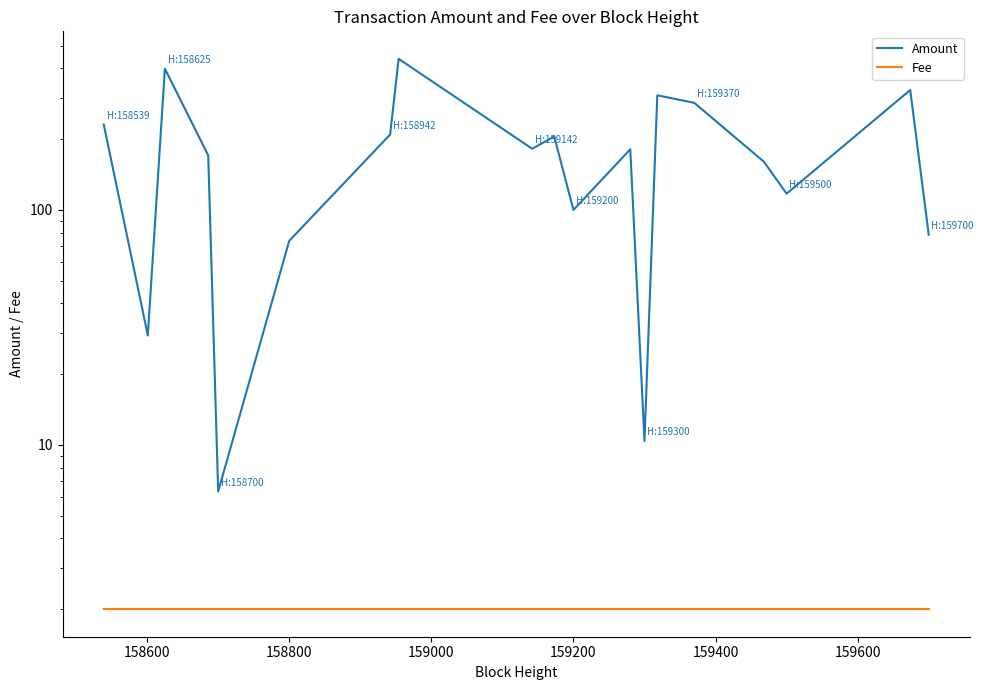

At how many categories does at least one series exceed 25?

17